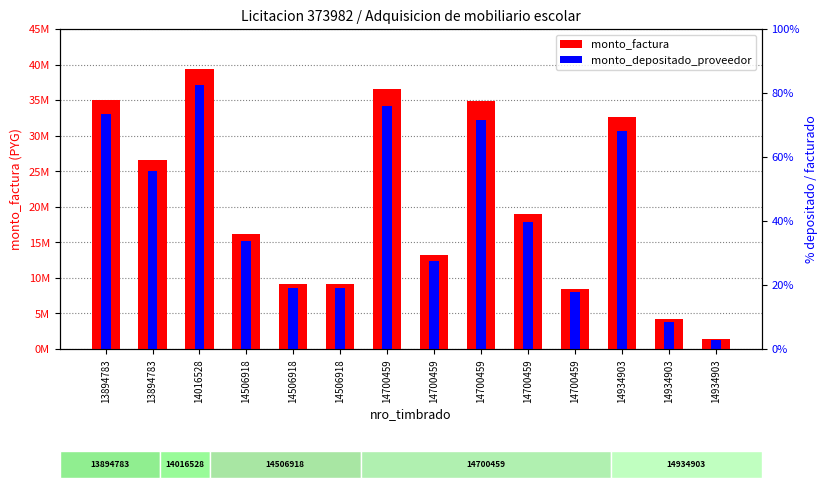

What is the maximum value shown in the chart?

39424000